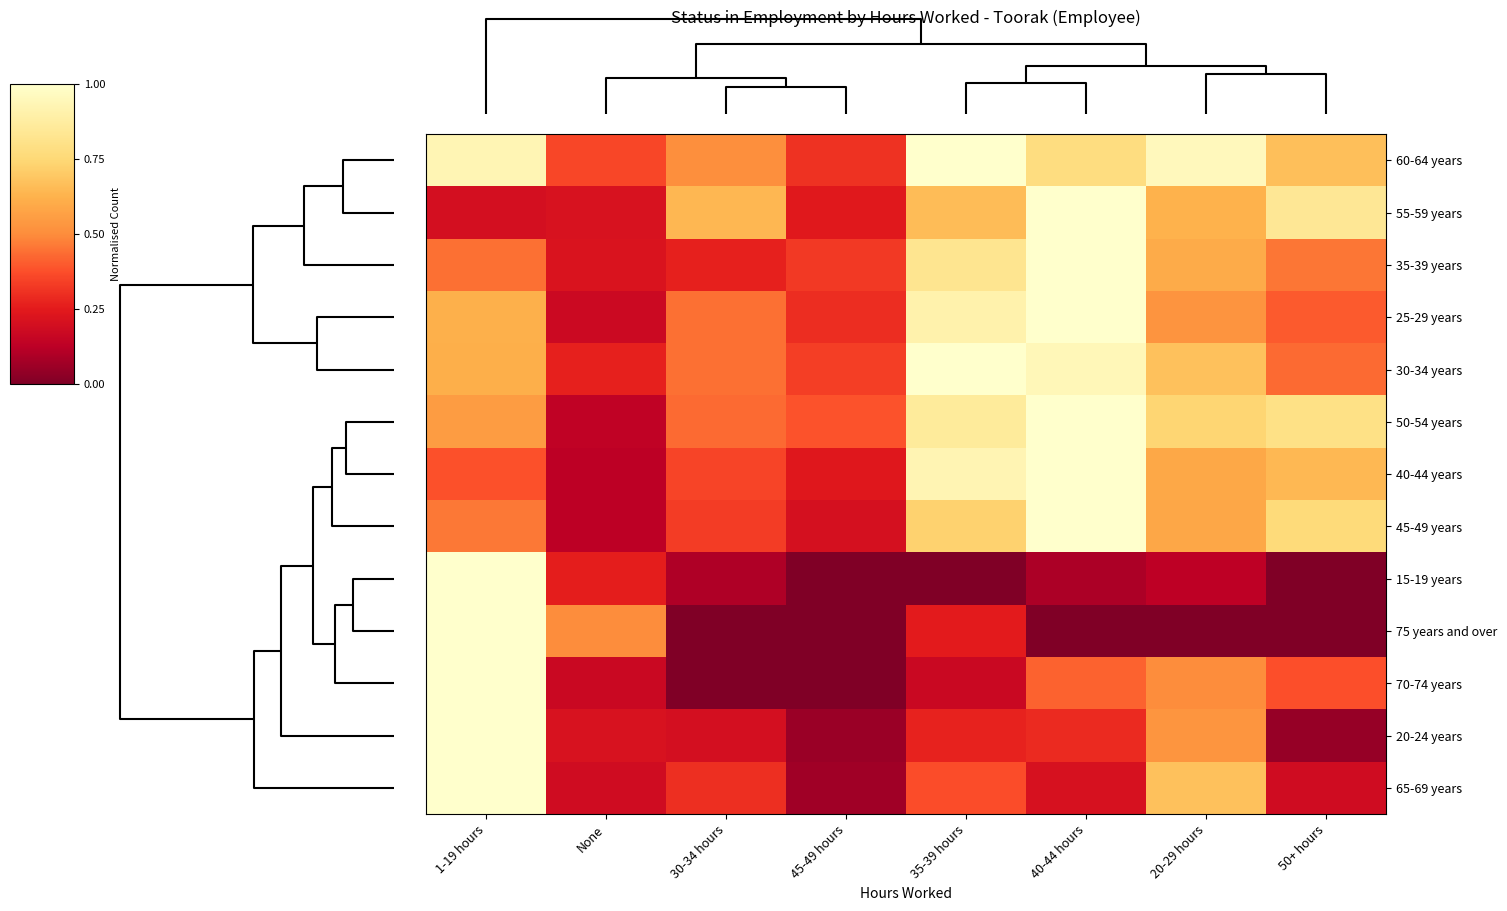

At which category does the chart reach its minimum across all series?

45-49 hours